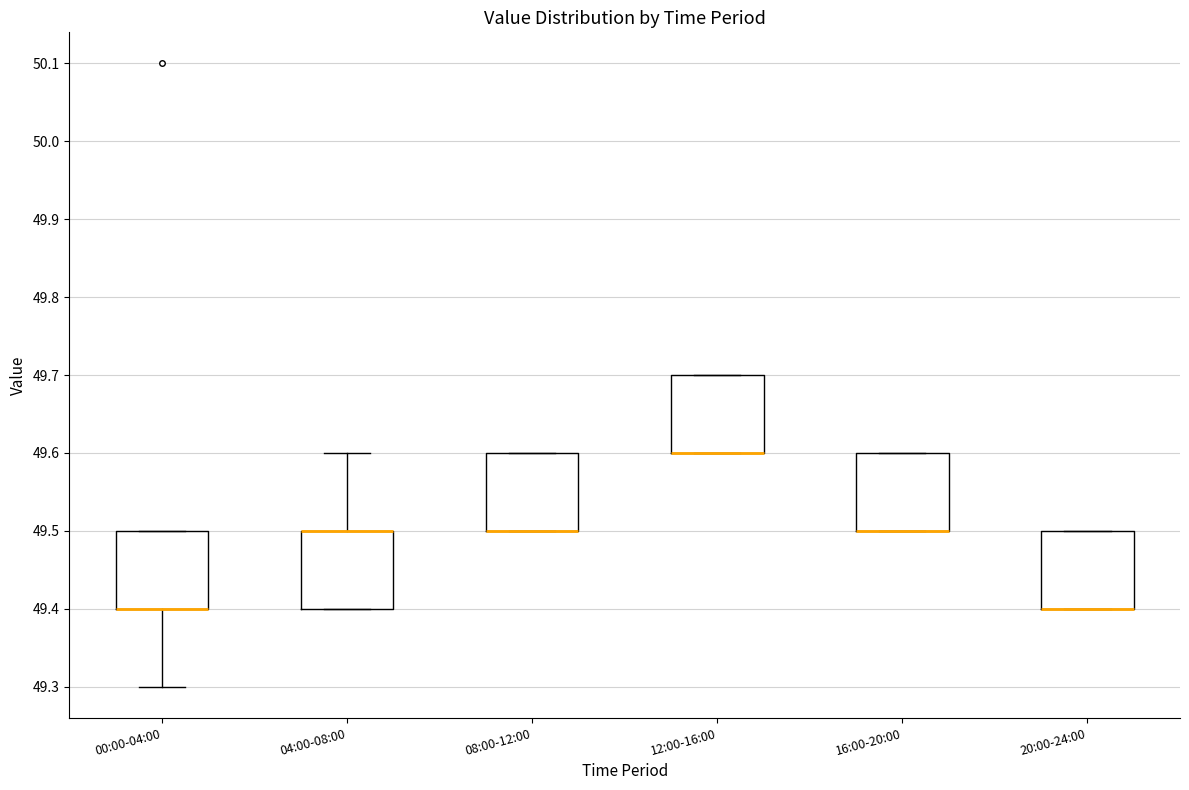

Reading left to right, transcribe this box plot: for each box, give where its median line is, the range the box spans, and where its two whiskers end, as read against the y-axis. The values are not printed on the chart, so give them approximately, as read against the axis.

00:00-04:00: median 49.4 (drawn on the box's lower edge), box 49.4 to 49.5, whiskers 49.3 to 49.5
04:00-08:00: median 49.5 (drawn on the box's upper edge), box 49.4 to 49.5, whiskers 49.4 to 49.6
08:00-12:00: median 49.5 (drawn on the box's lower edge), box 49.5 to 49.6, whiskers 49.5 to 49.6
12:00-16:00: median 49.6 (drawn on the box's lower edge), box 49.6 to 49.7, whiskers 49.6 to 49.7
16:00-20:00: median 49.5 (drawn on the box's lower edge), box 49.5 to 49.6, whiskers 49.5 to 49.6
20:00-24:00: median 49.4 (drawn on the box's lower edge), box 49.4 to 49.5, whiskers 49.4 to 49.5